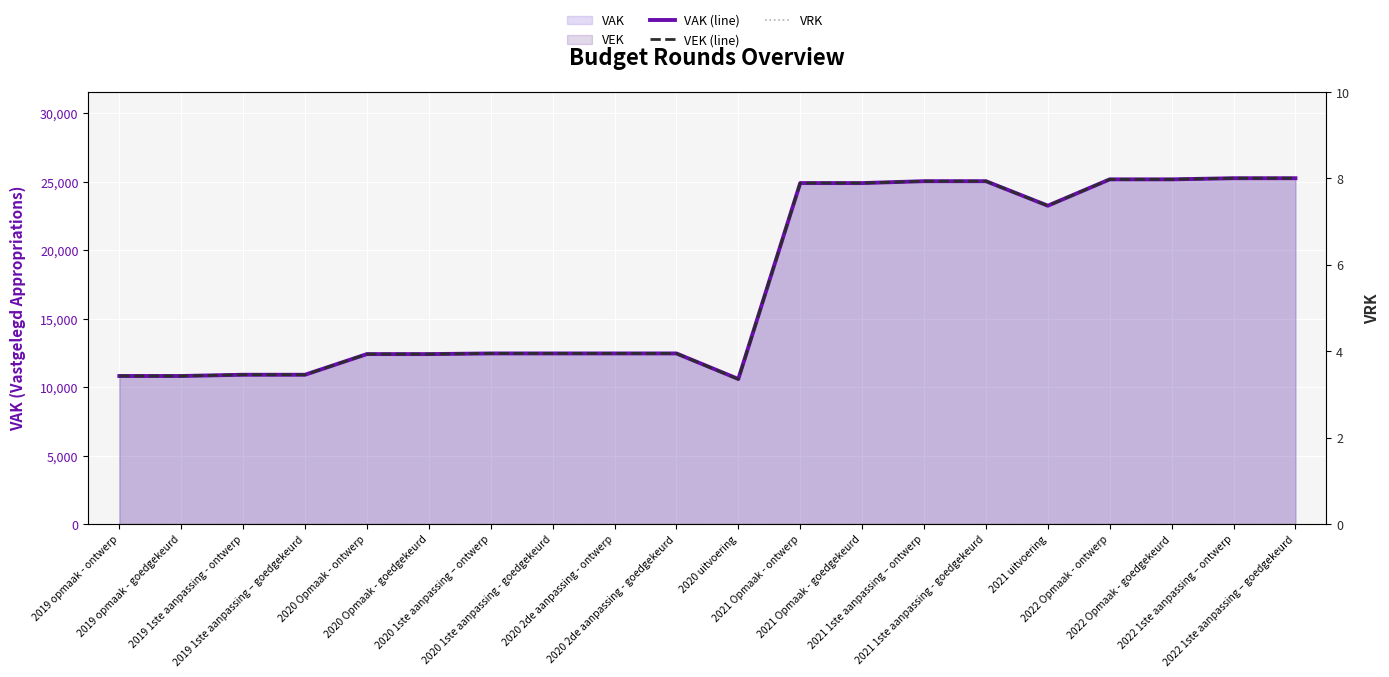

At which label is VRK closest to 0?

2019 opmaak - ontwerp